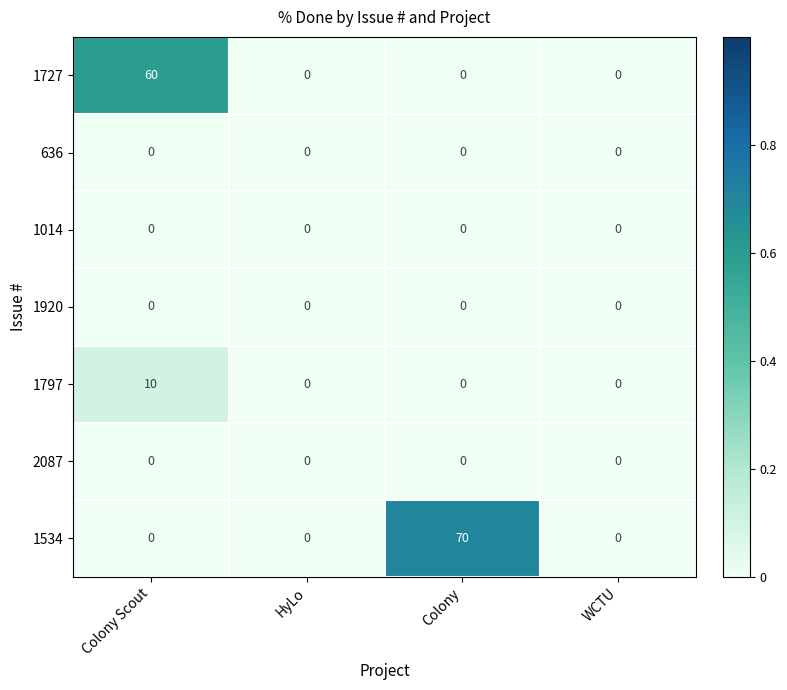

Count the 1534 values in the range 0 to 70.

4